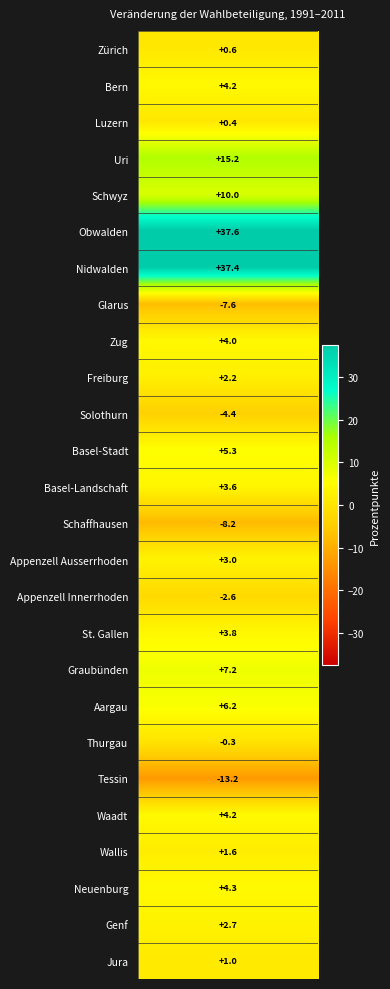

What is the difference between the maximum and minimum values?

50.8